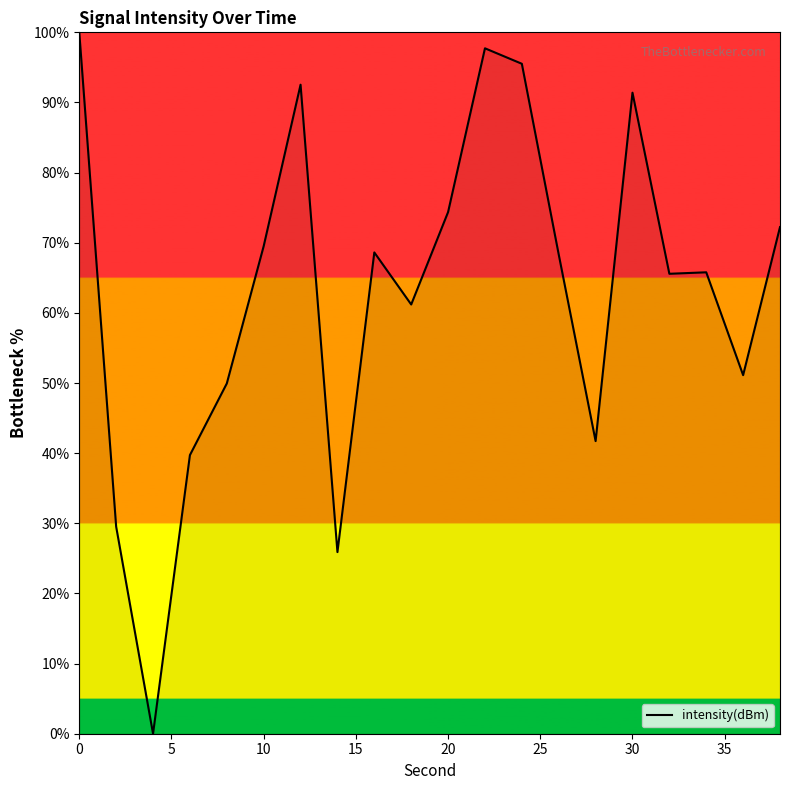

What is the maximum value shown in the chart?

100.0